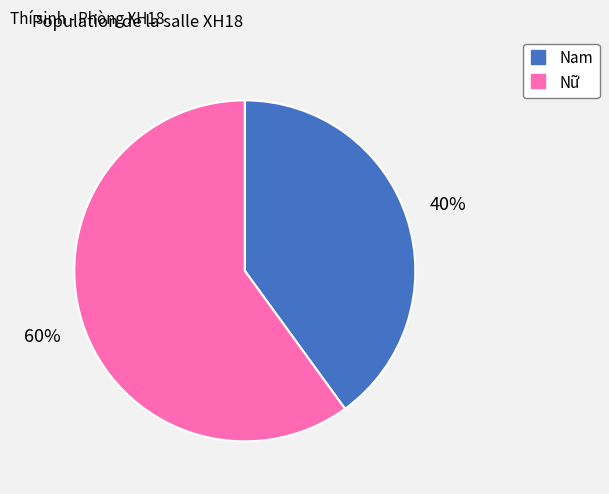

To the nearest percent, what is the difference between the Nam and Nữ slice percentages?

20%